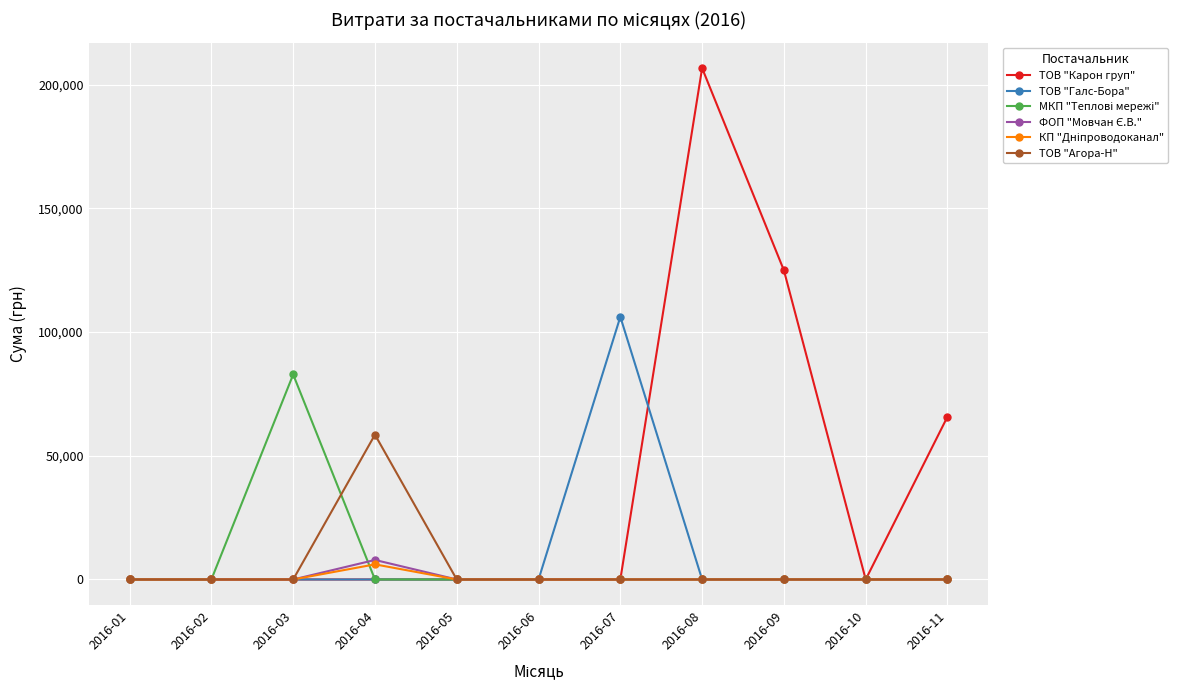

What is the maximum value shown in the chart?

206631.6